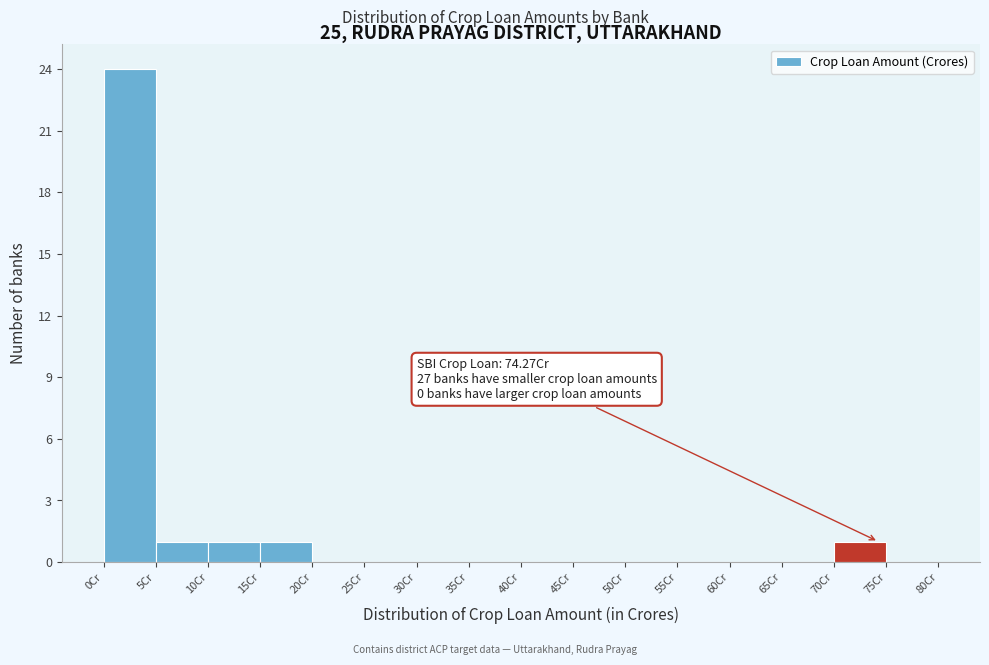

Which range on the x-axis has the tallest bar?

0 to 5